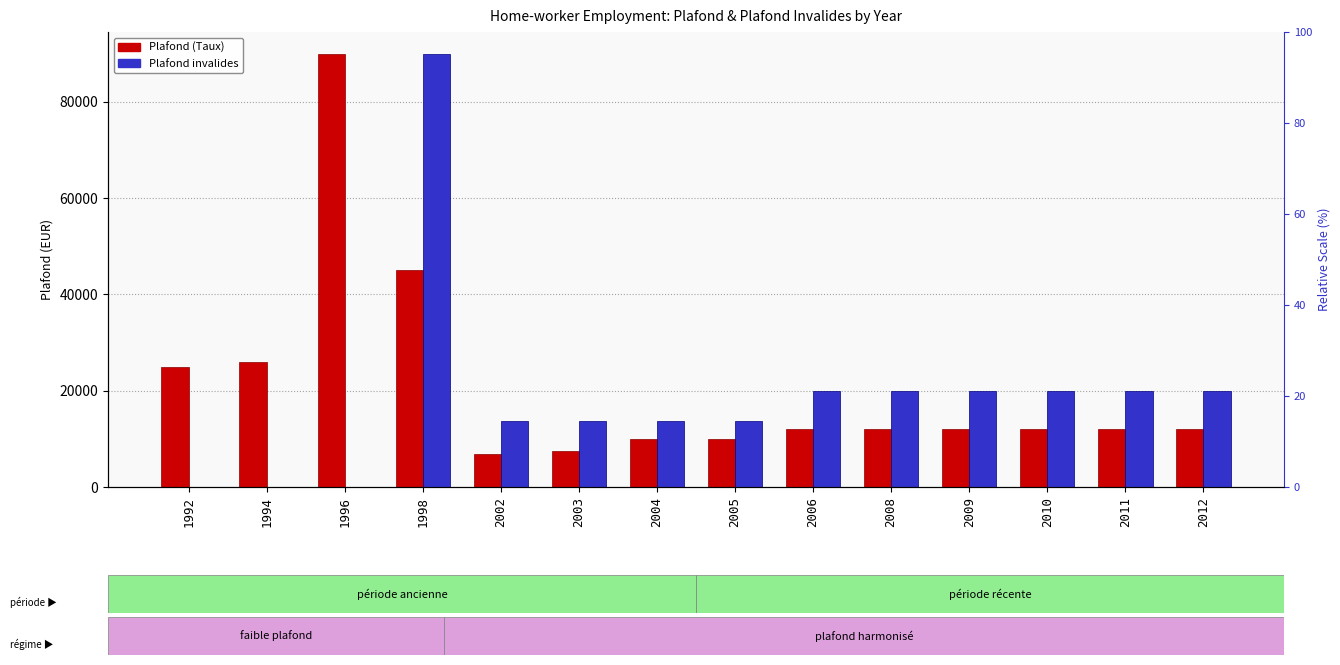

How many values in the Plafond invalides series exceed 20000?

1